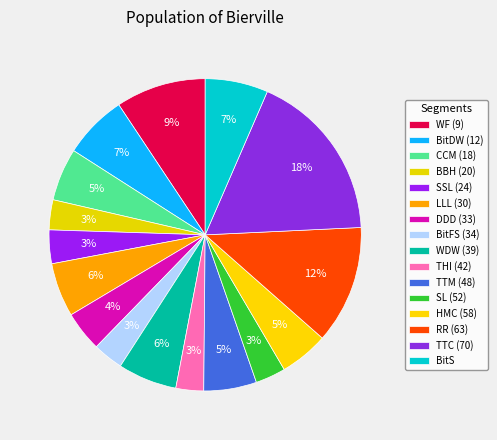

How many slices are in this pie chart?

16